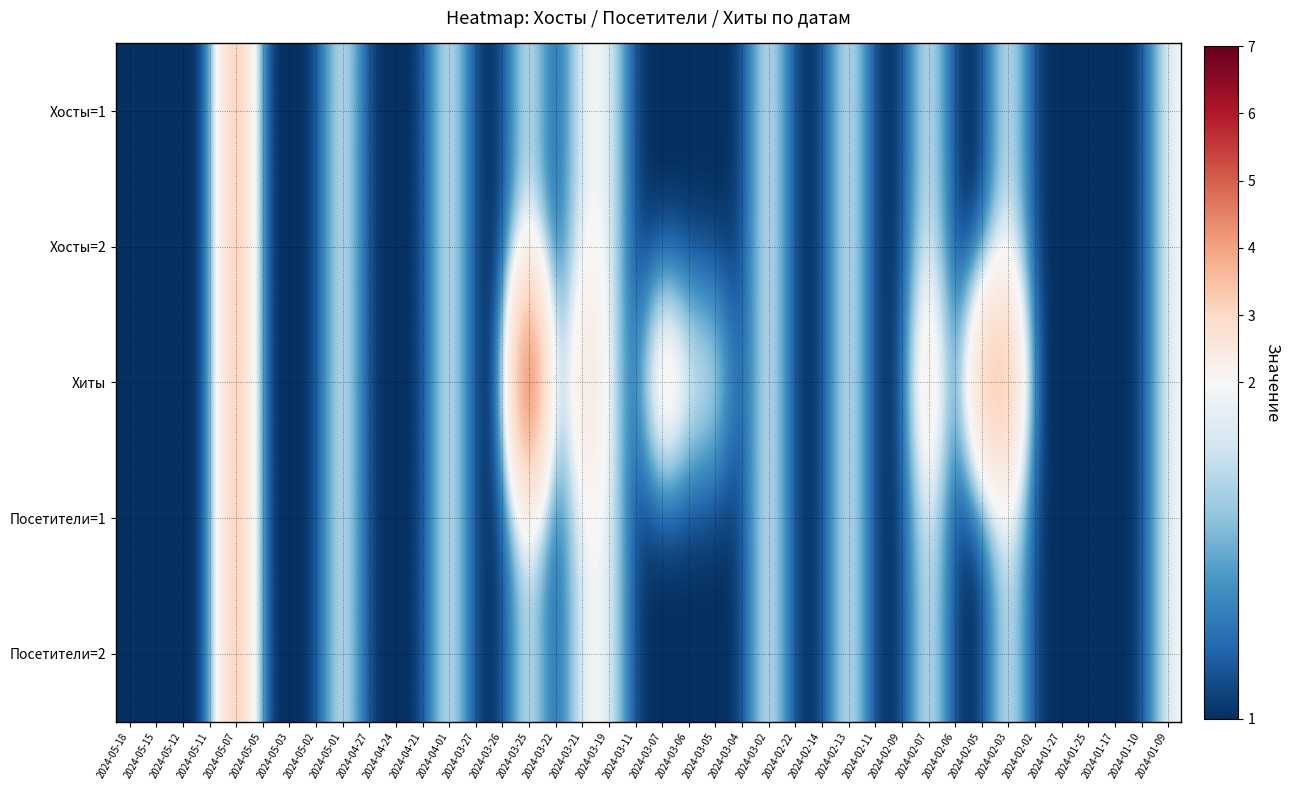

At which category is the sum across all series the highest?

2024-05-07